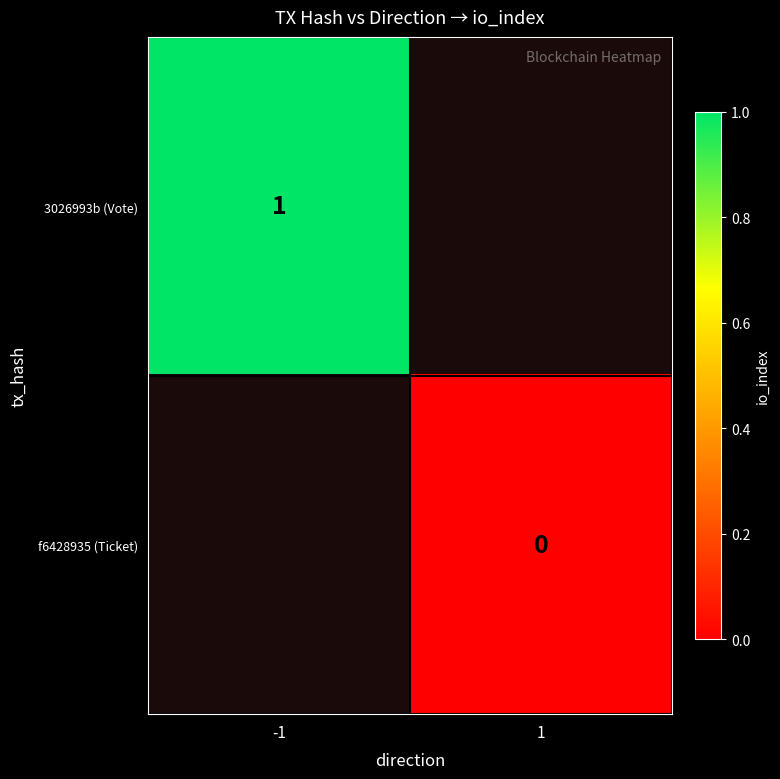

True or false: 3026993b (Vote) has a value of 1 at -1.

True